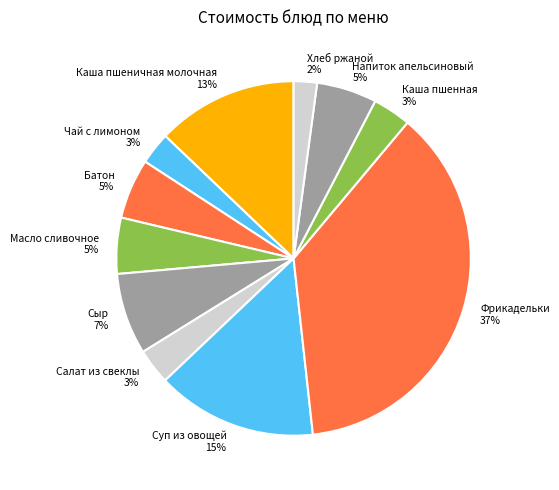

Which category has the smallest portion of the pie?

Хлеб ржаной